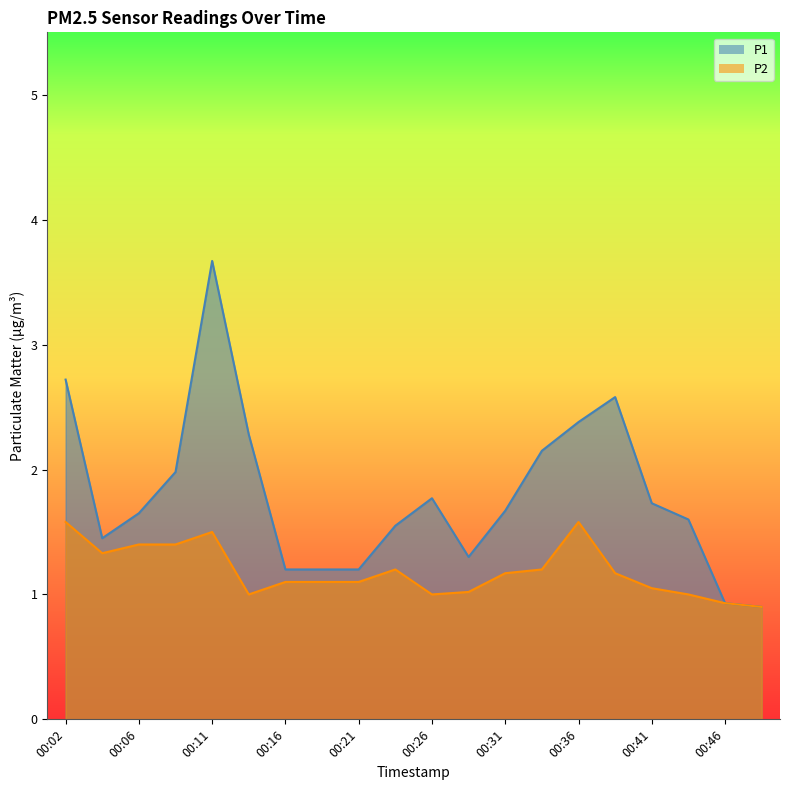

True or false: P1 and P2 cross at least once.

False